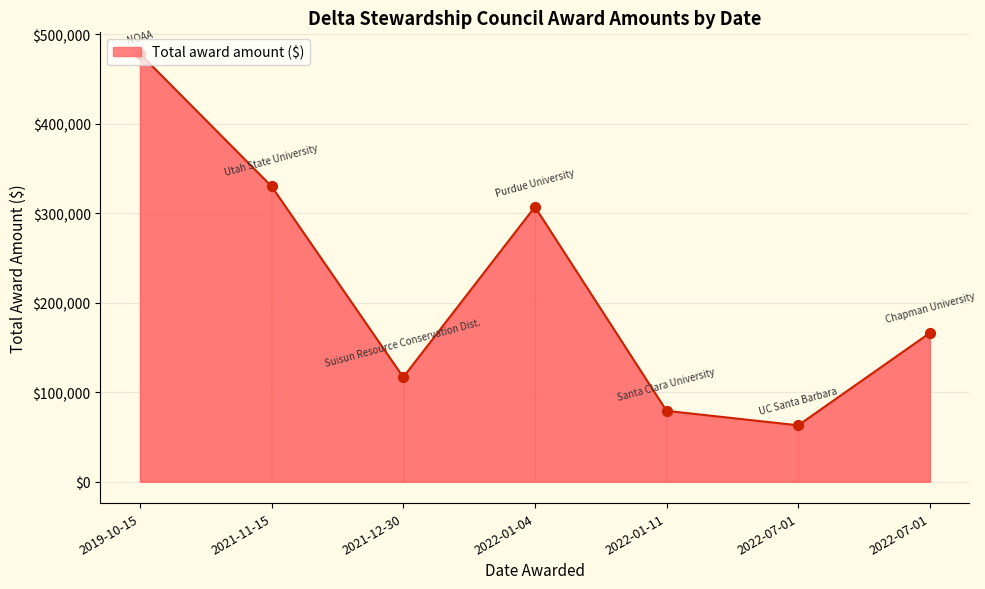

Which has a higher value, 2022-07-01 or 2022-01-11?

2022-01-11